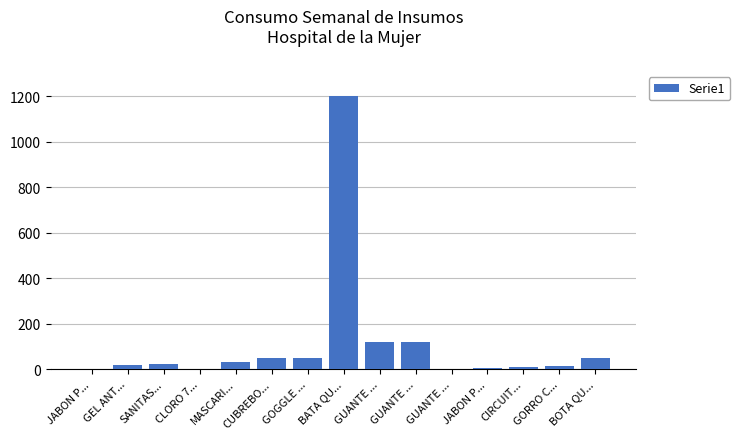

Which has a higher value, JABON P... or CLORO 7...?

JABON P...